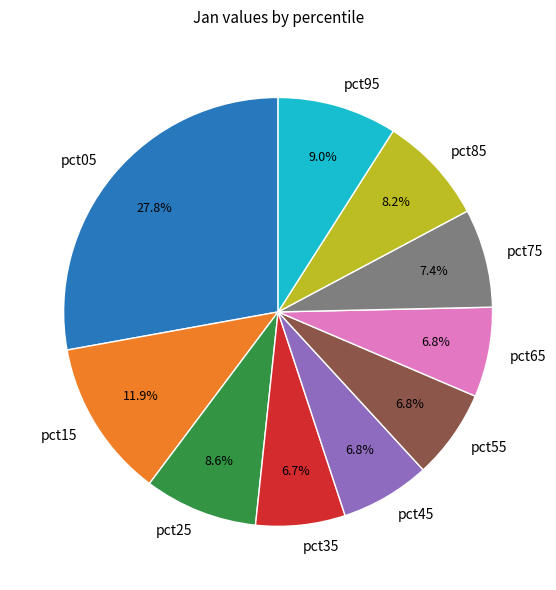

To the nearest percent, what is the combined percentage of pct45 and pct55?

14%